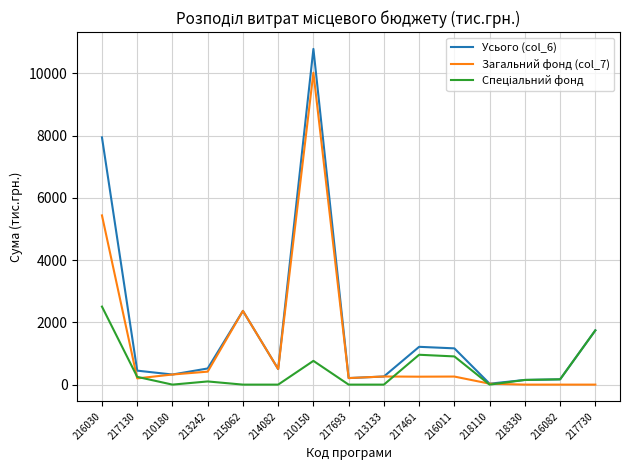

At which category is the sum across all series the highest?

210150